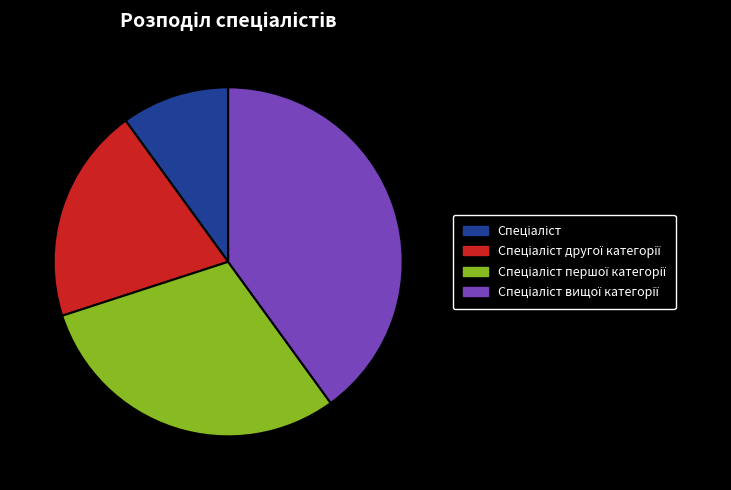

Is there a majority slice in this chart?

No